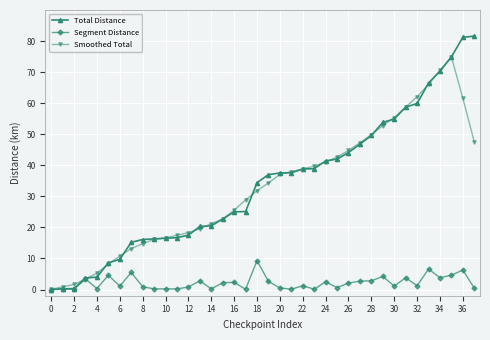

List the series in order of their peak value, lowest first.

Segment Distance, Smoothed Total, Total Distance